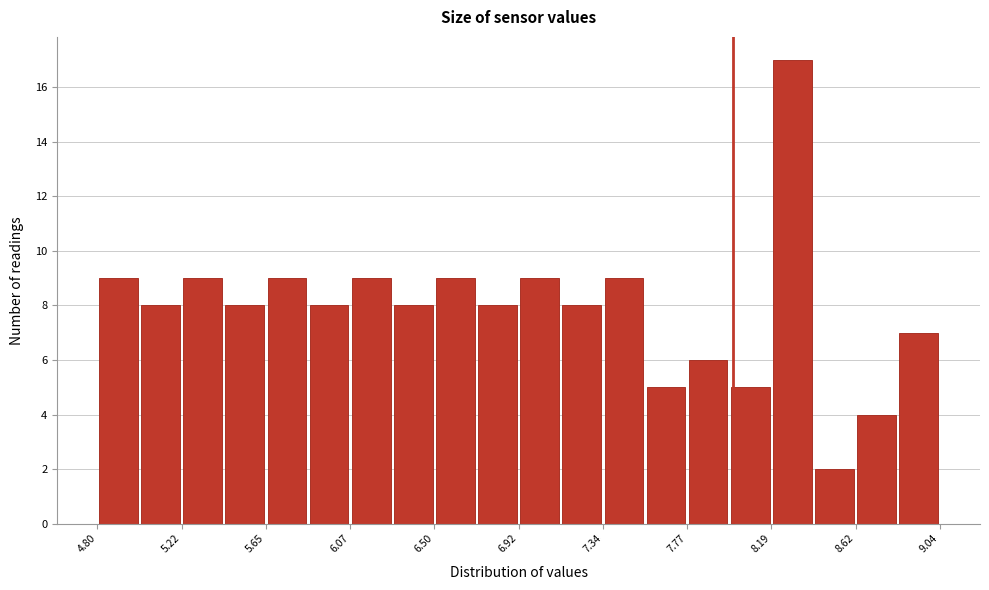

Reading left to right, list every bar in this chart as the range it spans on the x-axis followed by its height. Neither the bar edges nor the heights are printed on the chart, so give them approximately, as read against the axes.

4.80 to 5.00: 9
5.00 to 5.20: 8
5.20 to 5.45: 9
5.45 to 5.65: 8
5.65 to 5.85: 9
5.85 to 6.05: 8
6.05 to 6.30: 9
6.30 to 6.50: 8
6.50 to 6.70: 9
6.70 to 6.90: 8
6.90 to 7.15: 9
7.15 to 7.35: 8
7.35 to 7.55: 9
7.55 to 7.75: 5
7.75 to 8.00: 6
8.00 to 8.20: 5
8.20 to 8.40: 17
8.40 to 8.60: 2
8.60 to 8.85: 4
8.85 to 9.05: 7